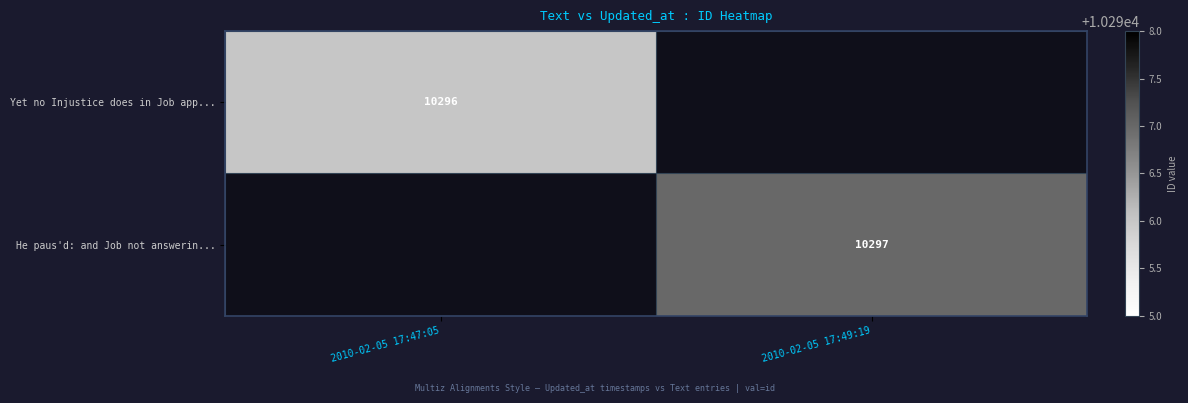

At how many categories does at least one series exceed 10296?

1